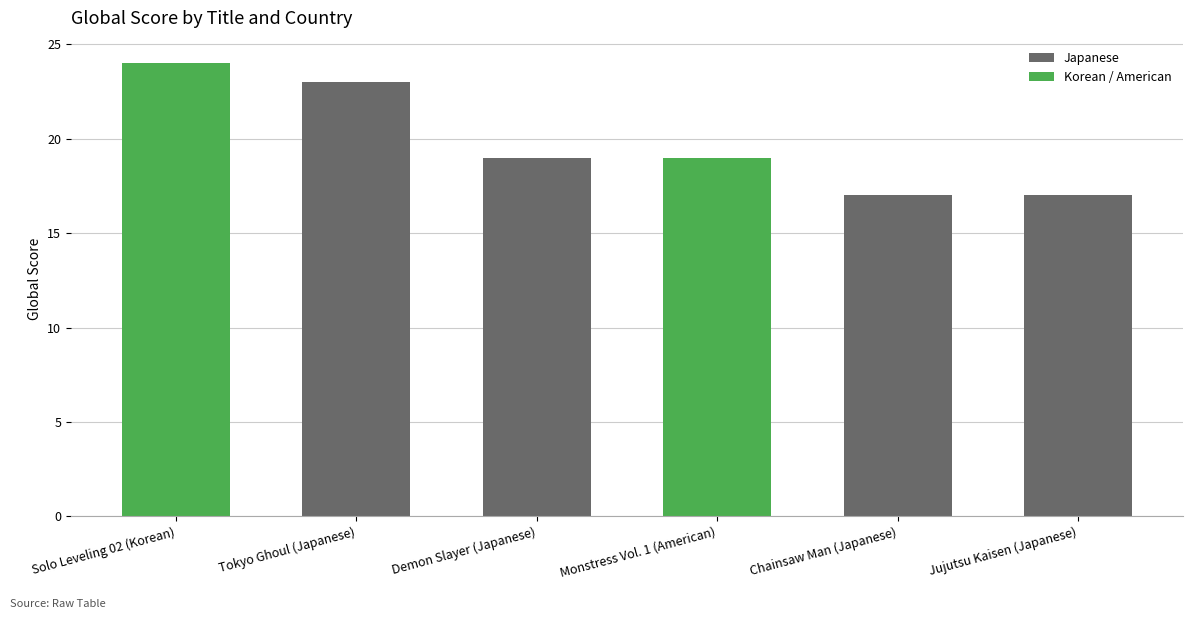

What is the difference between the second highest and minimum values?

6